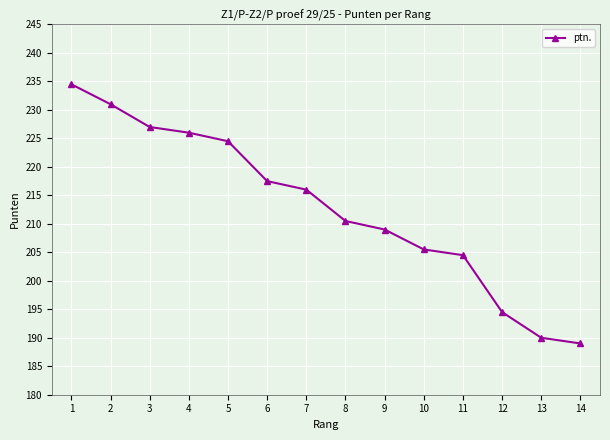

What is the change in value from 13 to 14?

-1.0